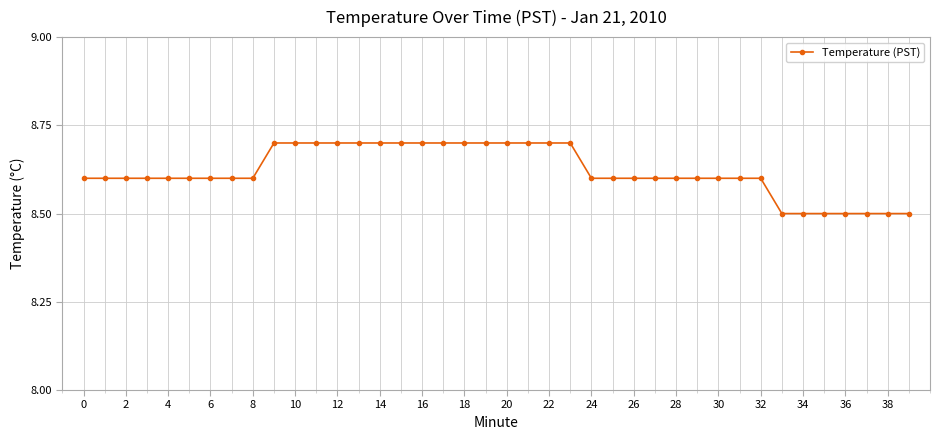

How many values are between 8 and 9?

40